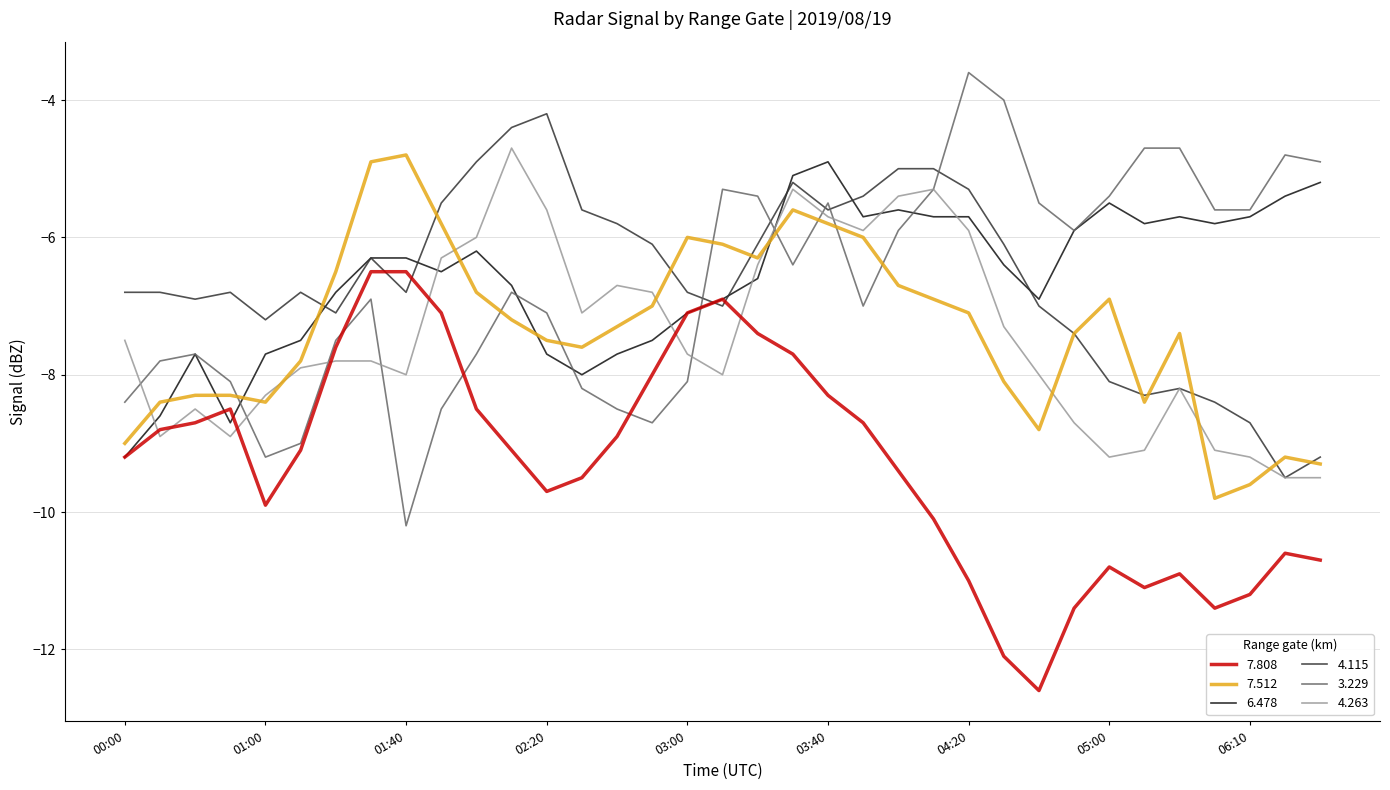

What is the maximum value shown in the chart?

-3.6